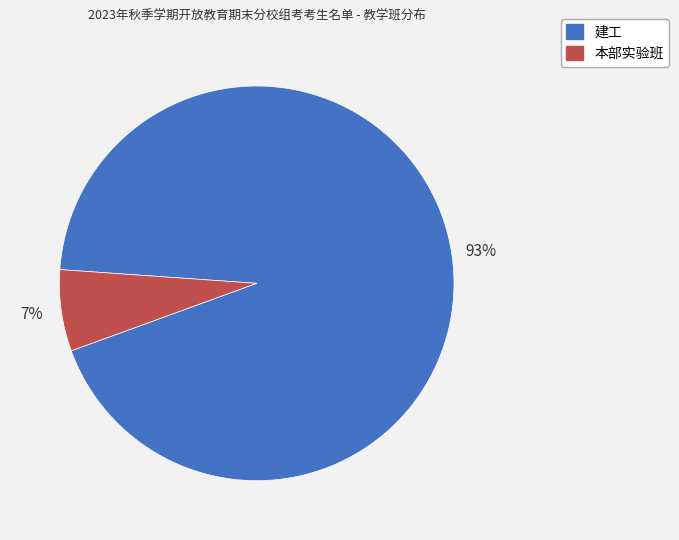

The 本部实验班 slice represents 15% of the pie. True or false?

False